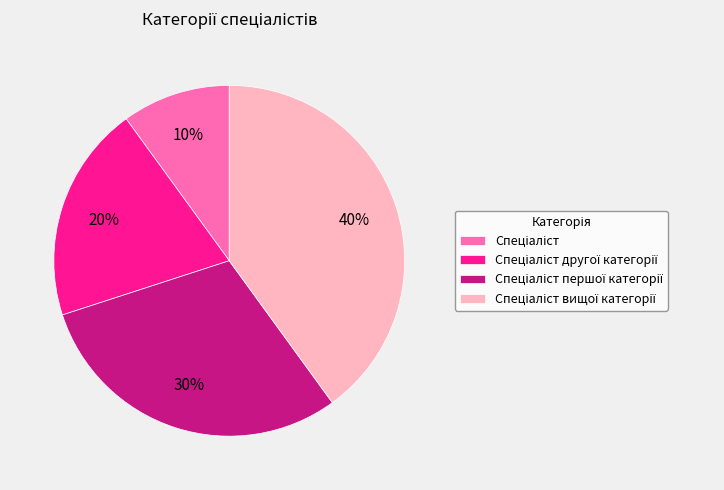

Does any single category account for the majority?

No